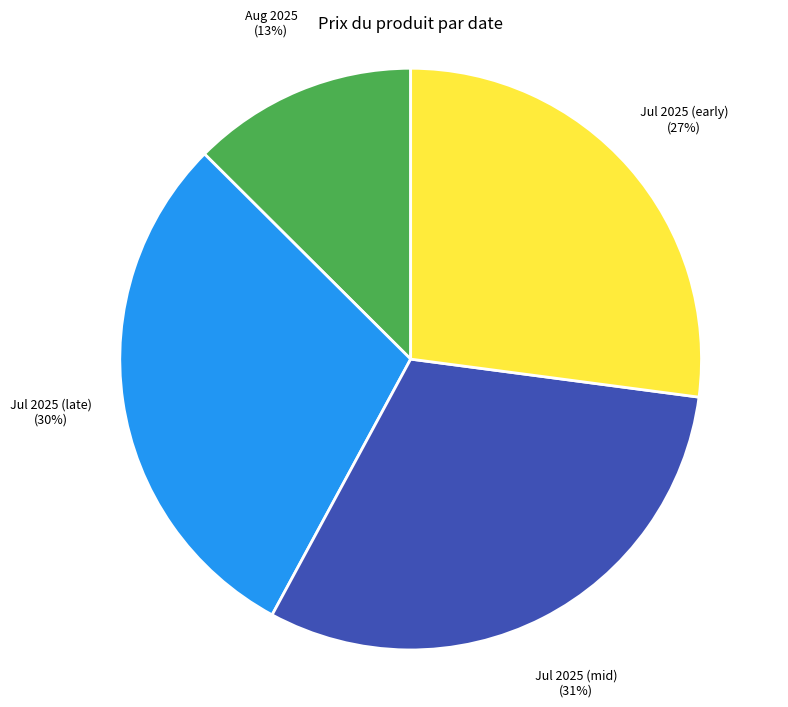

Which category has the smallest portion of the pie?

Aug 2025